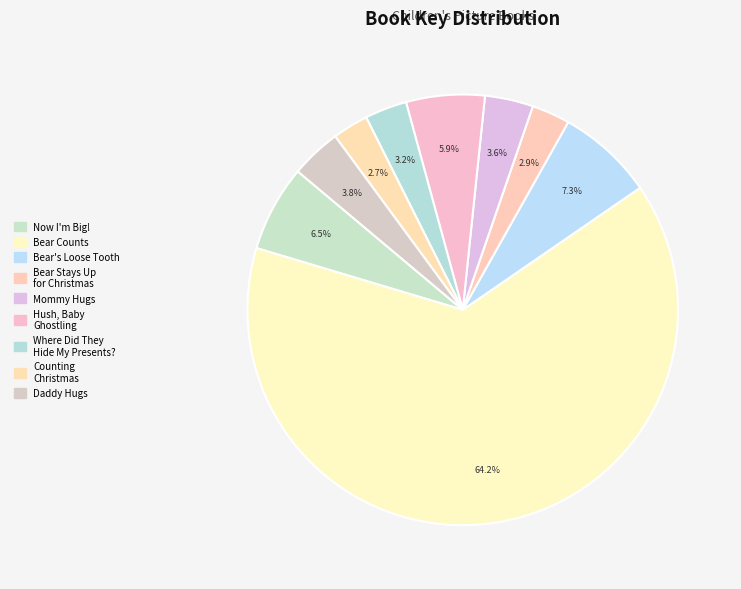

Which category has the smallest portion of the pie?

Counting Christmas